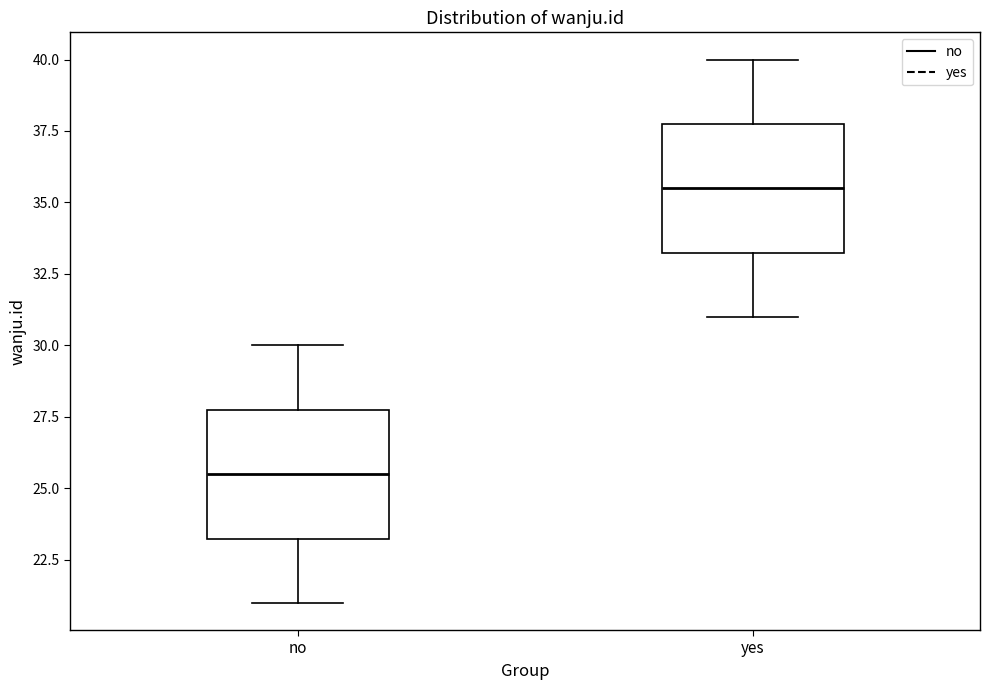

Where is the upper edge of the box for yes on the y-axis? The values are not printed on the chart, so give them approximately, as read against the axis.

38.0